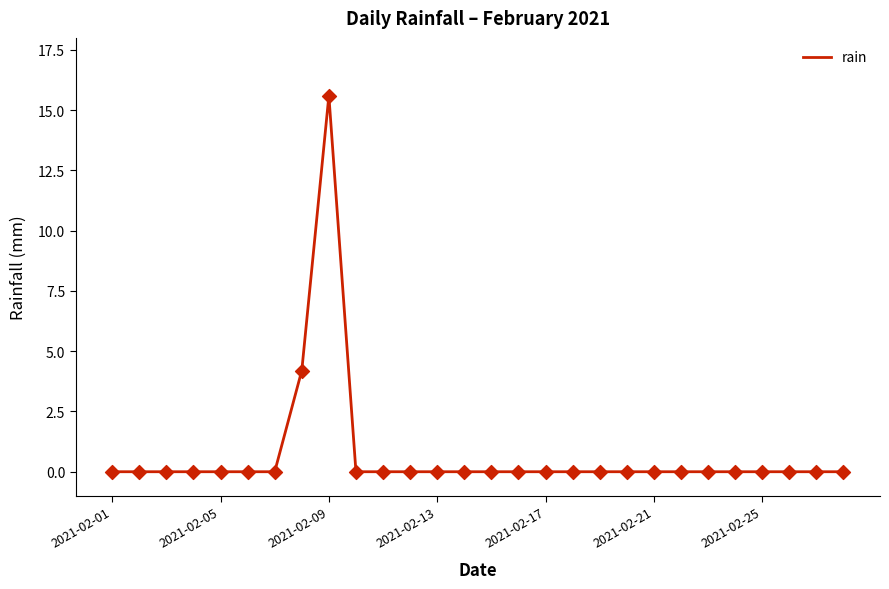

What is the difference between the maximum and minimum values?

15.6